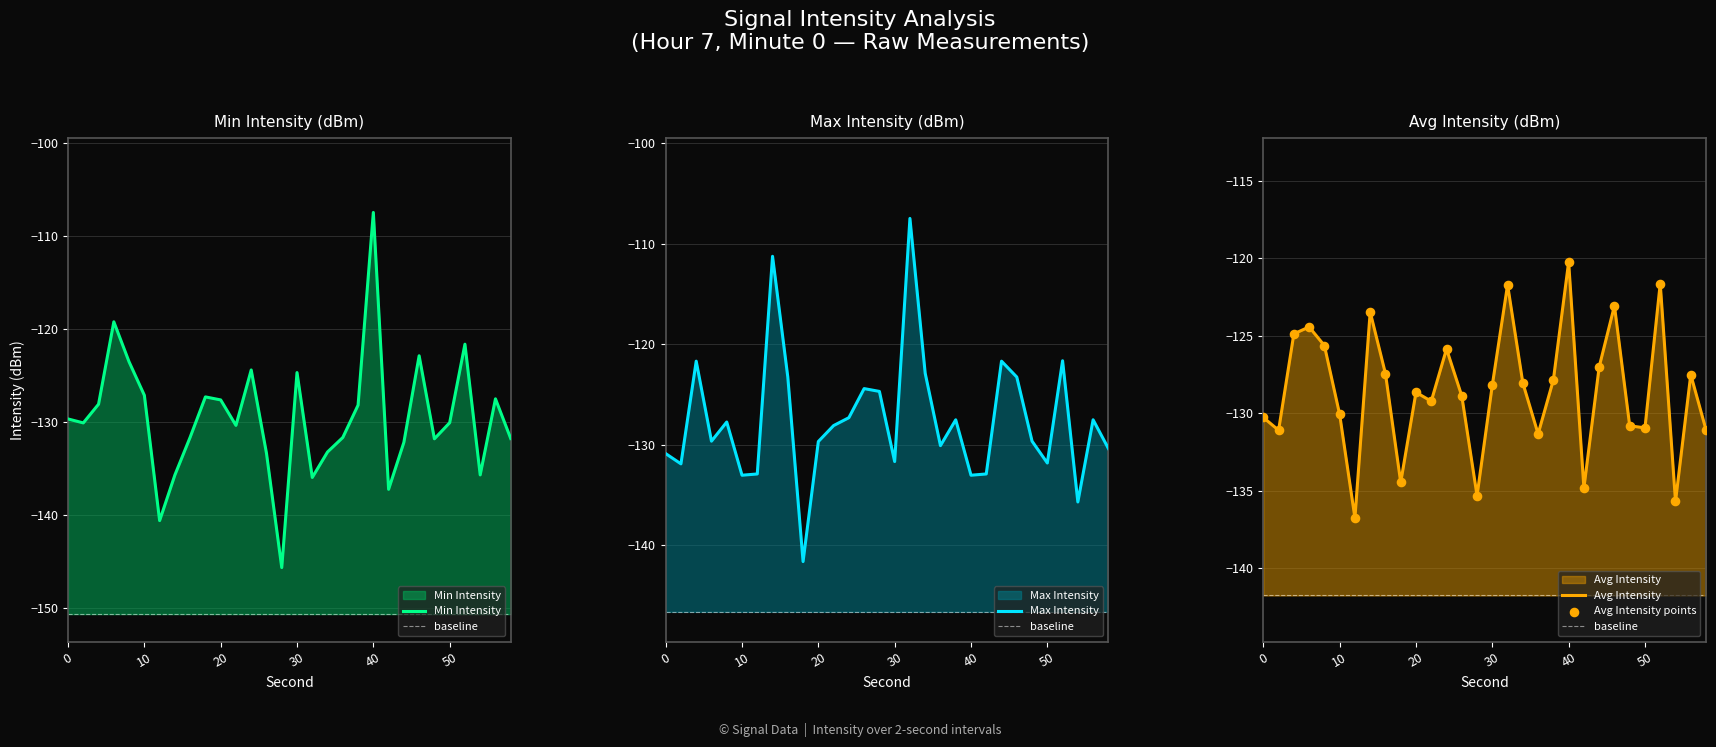

At how many categories does at least one series exceed -109?

2